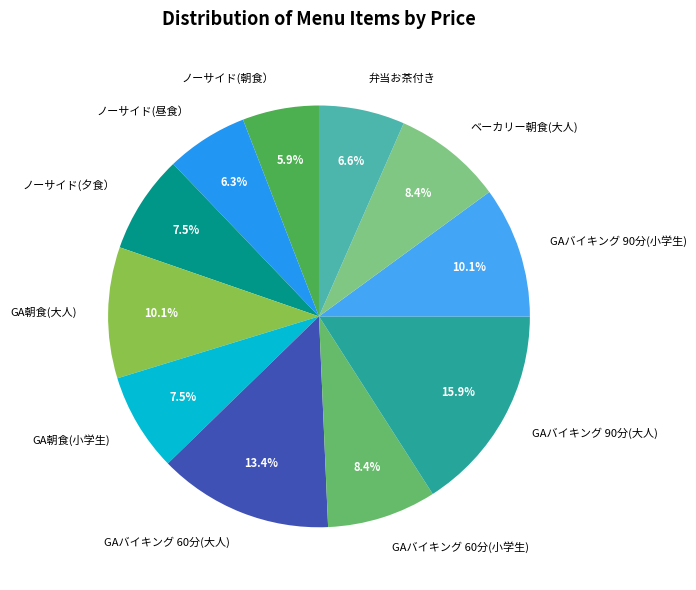

Is ノーサイド(夕食） the majority of the pie?

No